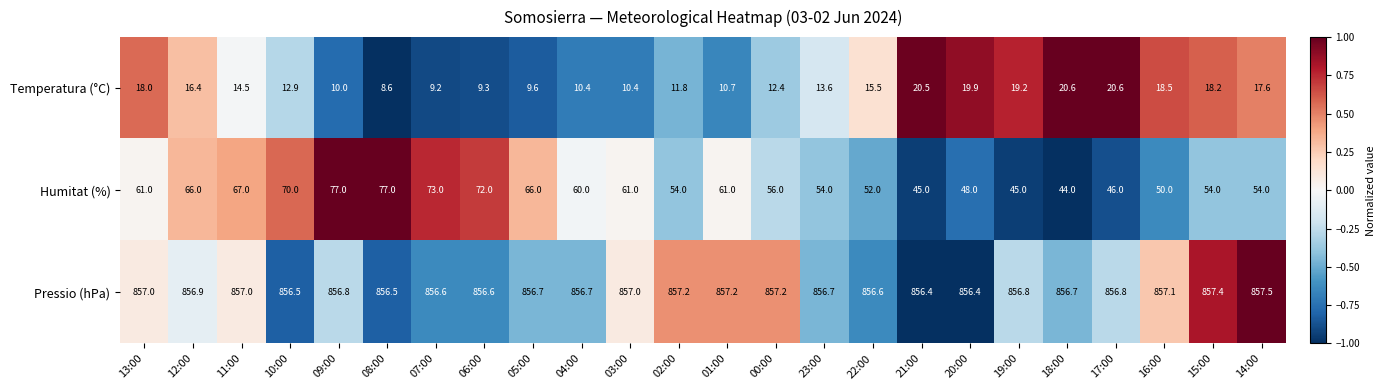

Where does the Temperatura (°C) series first go above 14?

13:00